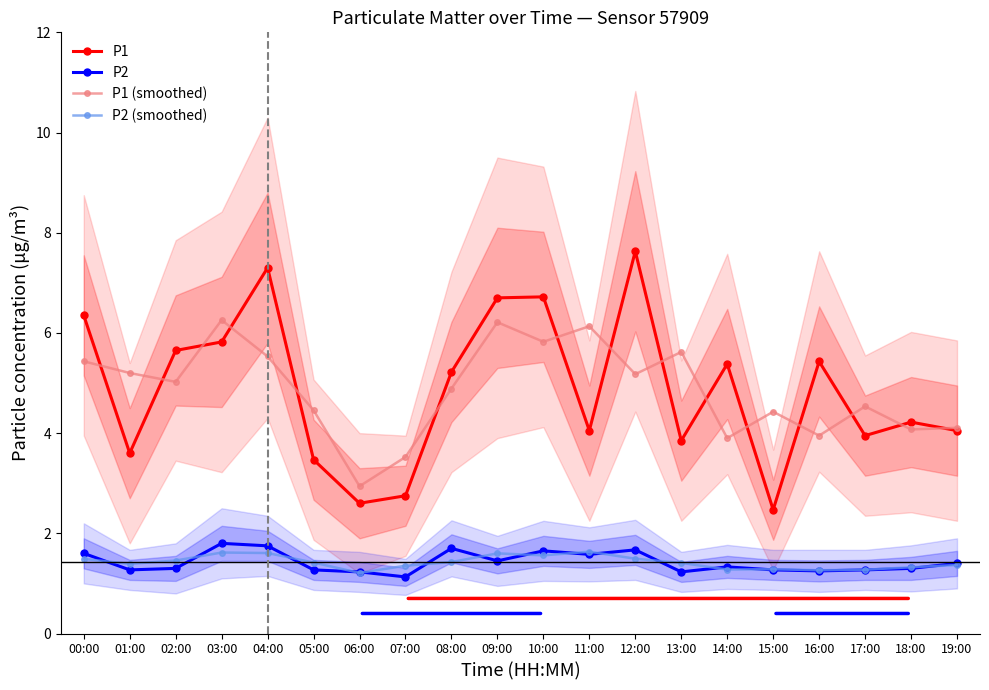

Which series has the largest total across all categories?

P1 (smoothed)